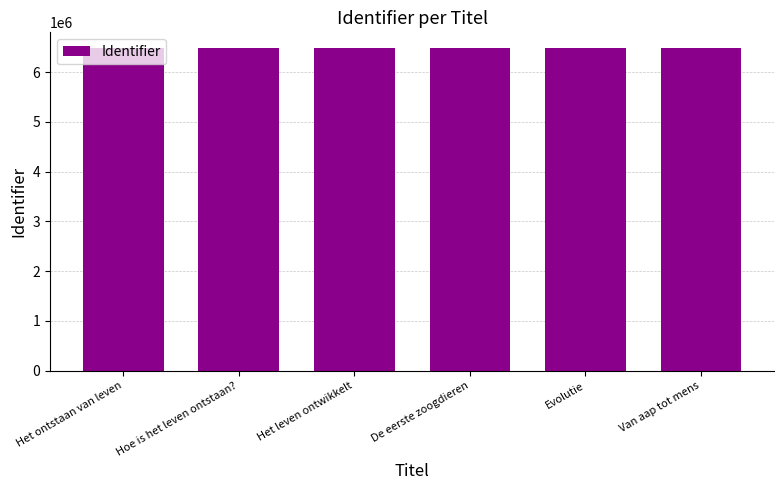

Are the bars grouped side by side (vs. stacked)?

No